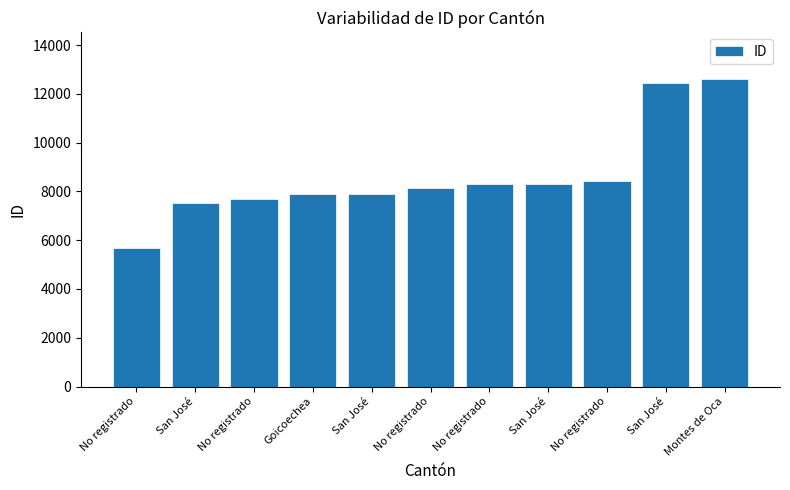

Reading left to right, list all the values displayed in this chart.

No registrado=5679	San José=7533	No registrado=7697	Goicoechea=7881	San José=7882	No registrado=8138	No registrado=8302	San José=8306	No registrado=8432	San José=12429	Montes de Oca=12625